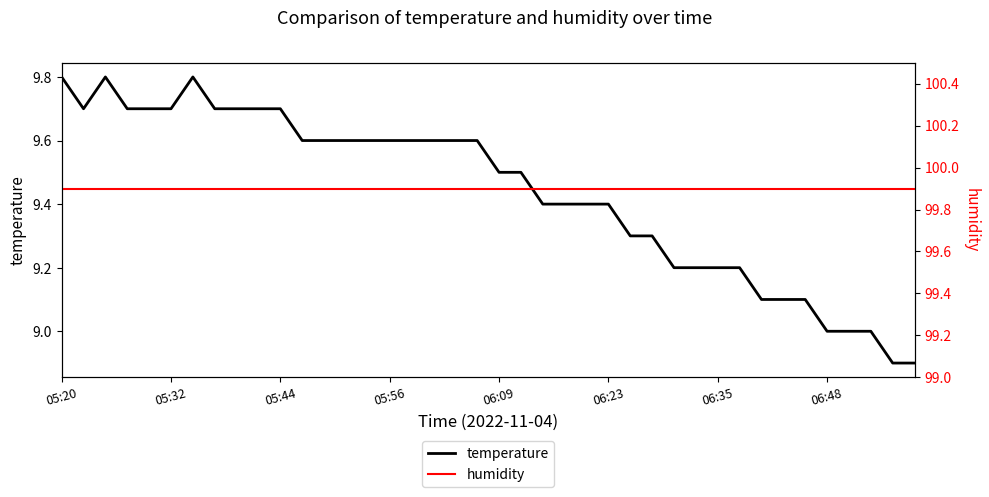

What position from the left is 34?

35